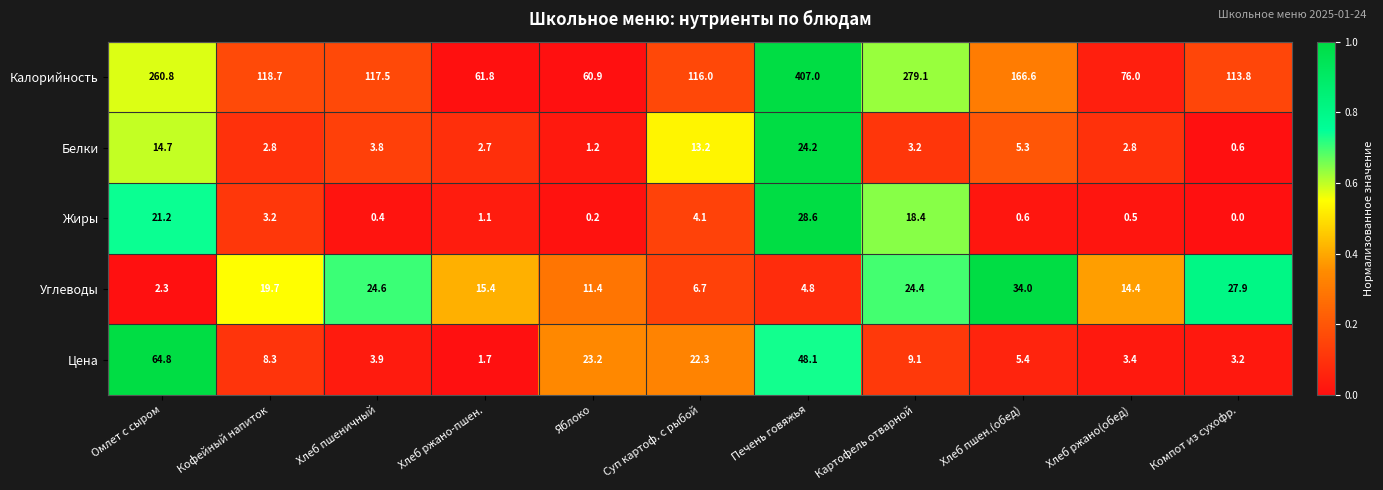

Which series has the largest range (max minus min)?

Калорийность